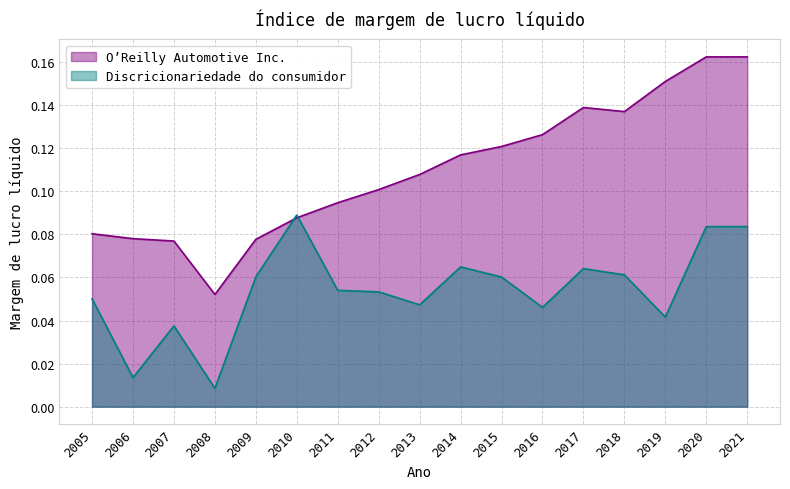

Where is the first local maximum for Discricionariedade do consumidor?

2007